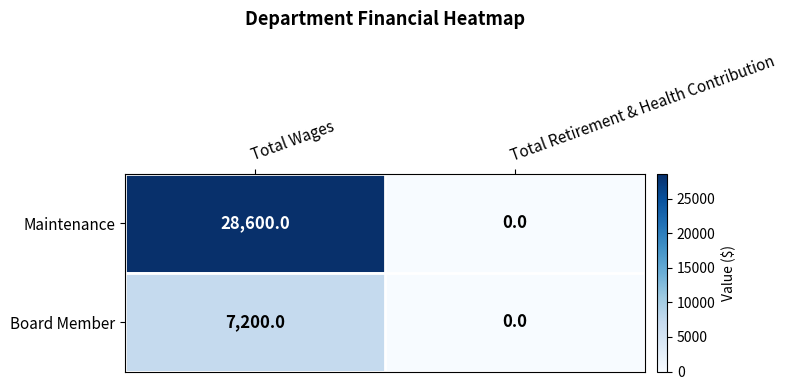

Which series changed the most between Total Wages and Total Retirement & Health Contribution?

Maintenance